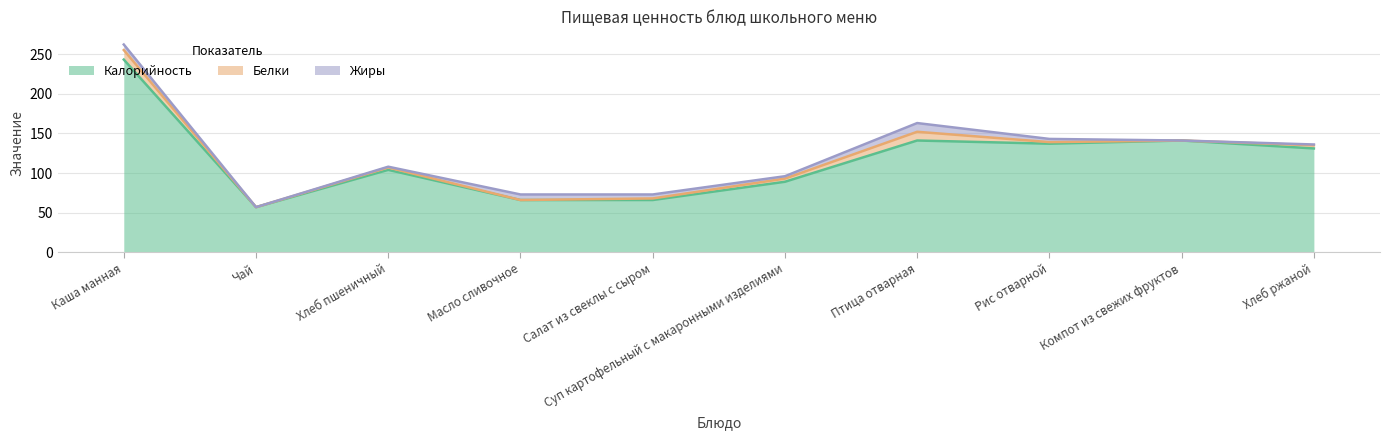

True or false: Калорийность and Жиры intersect in this chart.

False